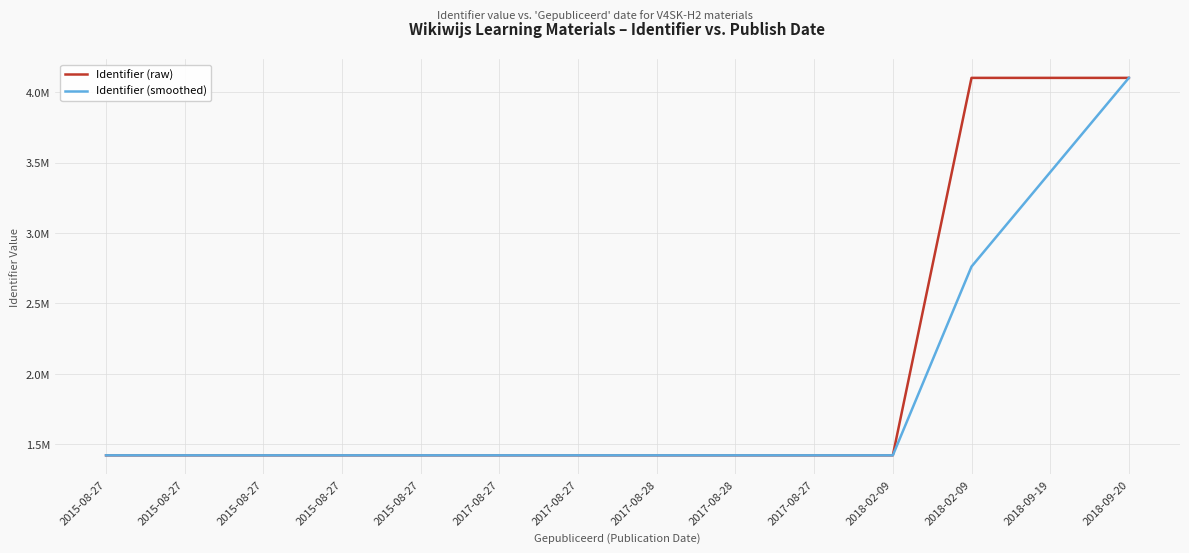

True or false: Identifier (smoothed) has more than 2 interior local peaks.

False